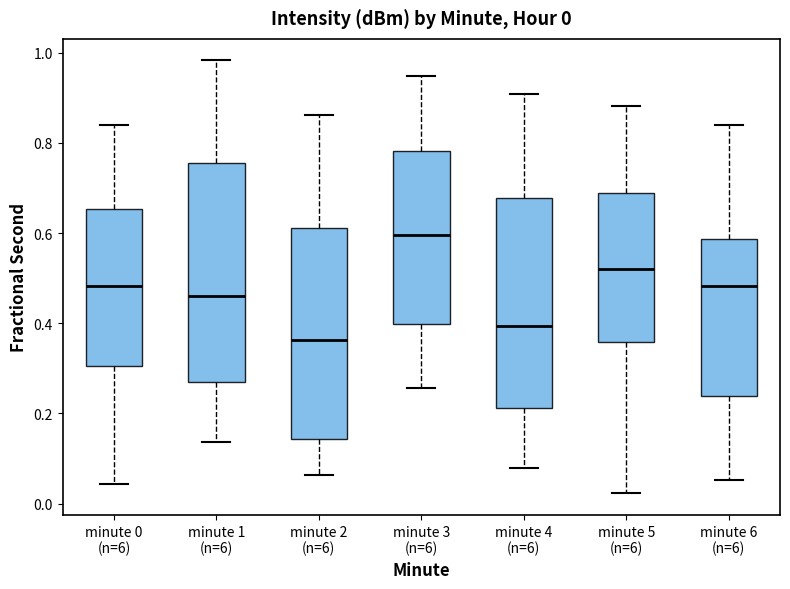

Which box has the highest median line?

minute 3 (n=6)